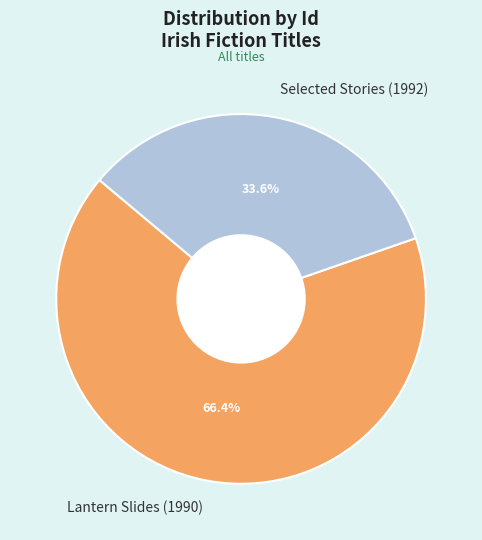

Count the number of slices in the pie.

2